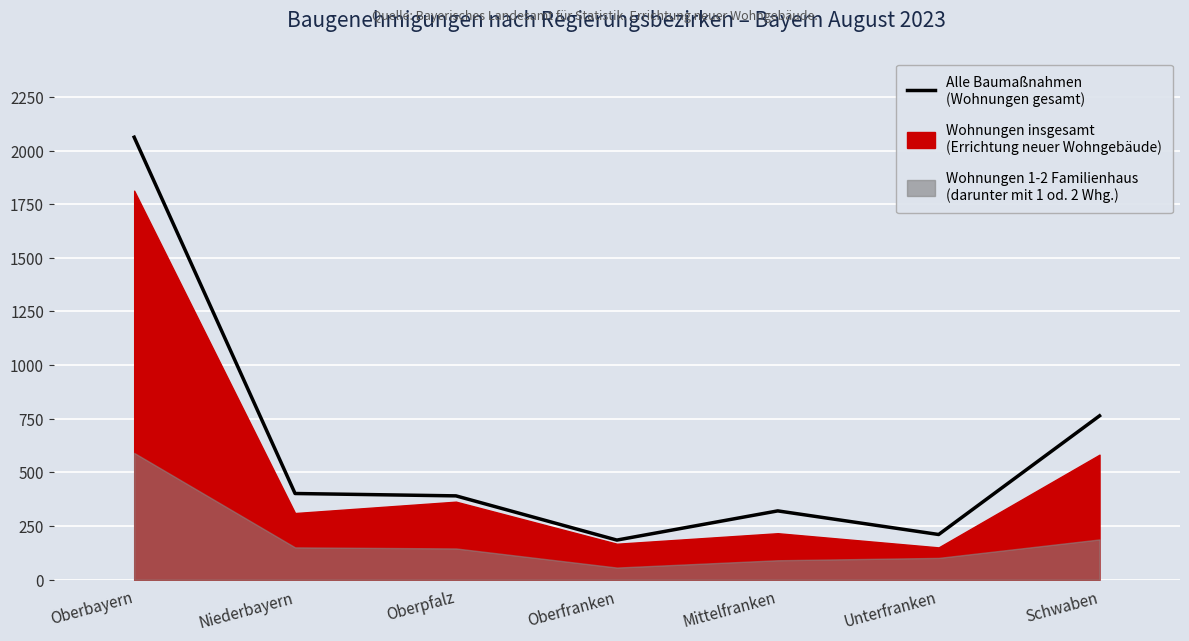

What position from the left is Mittelfranken?

5